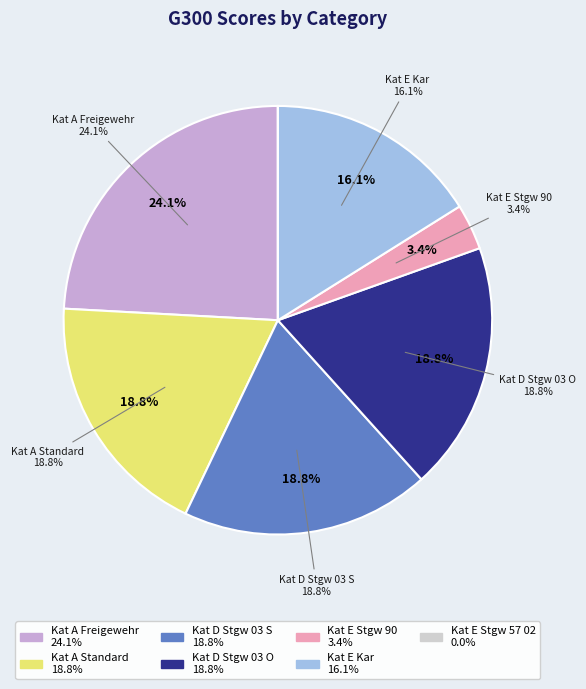

Which category has the biggest portion of the pie?

Kat A Freigewehr